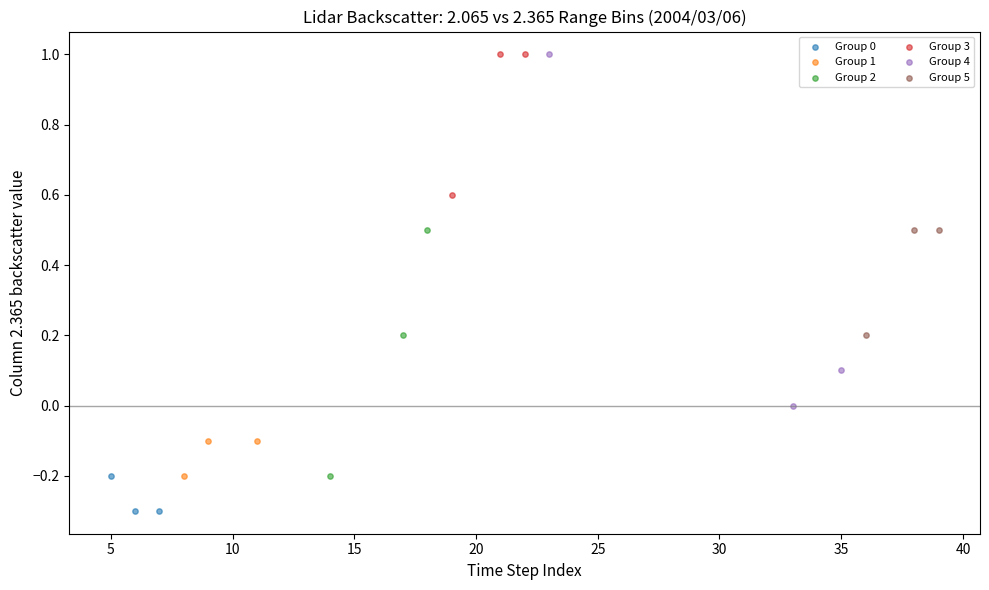

Which series contains the lowest Y value?

Group 0